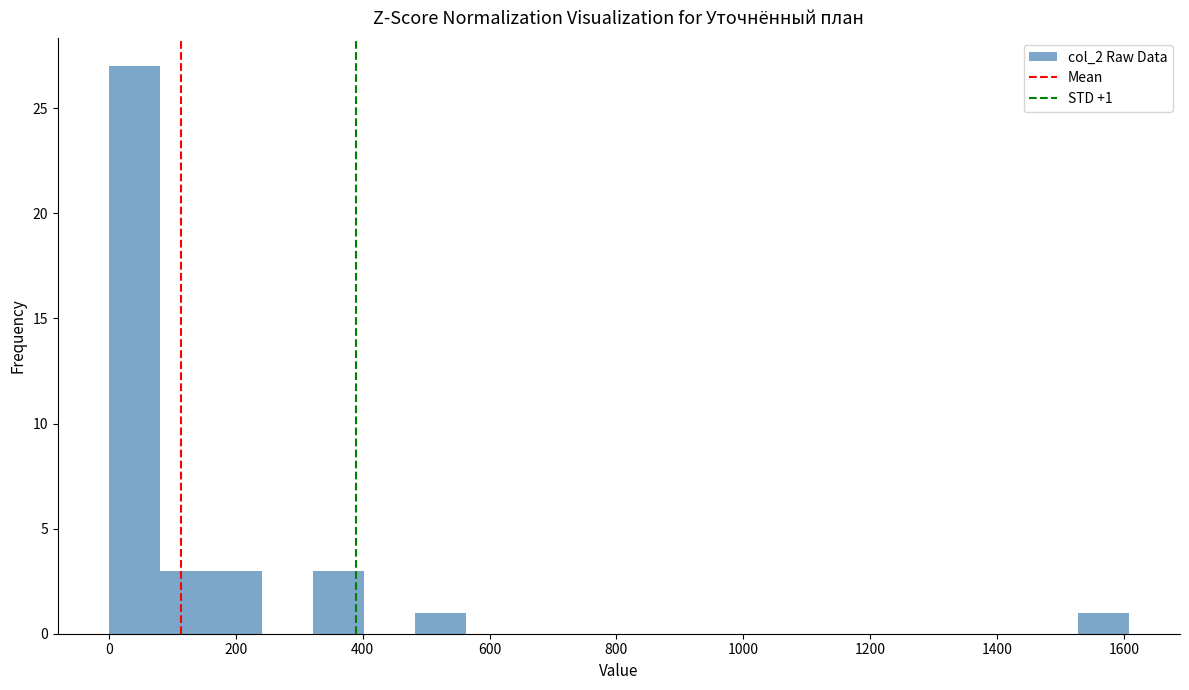

Over which range of the x-axis is the bar tallest?

0 to 80